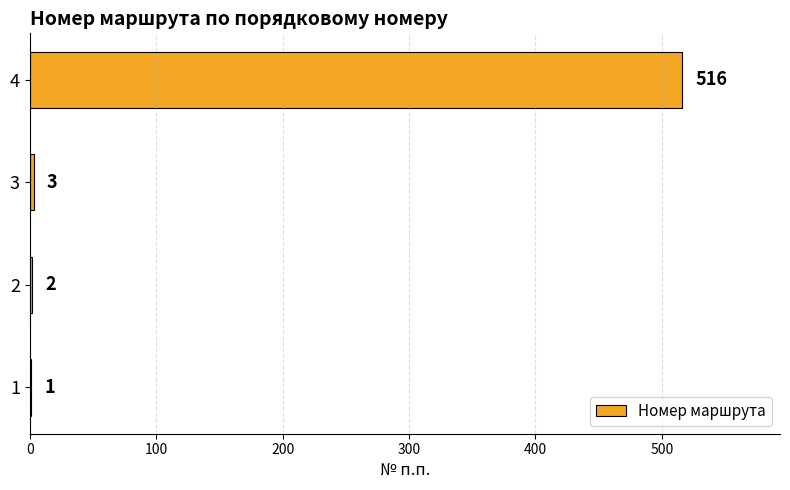

What is the change in value from 1 to 4?

+515